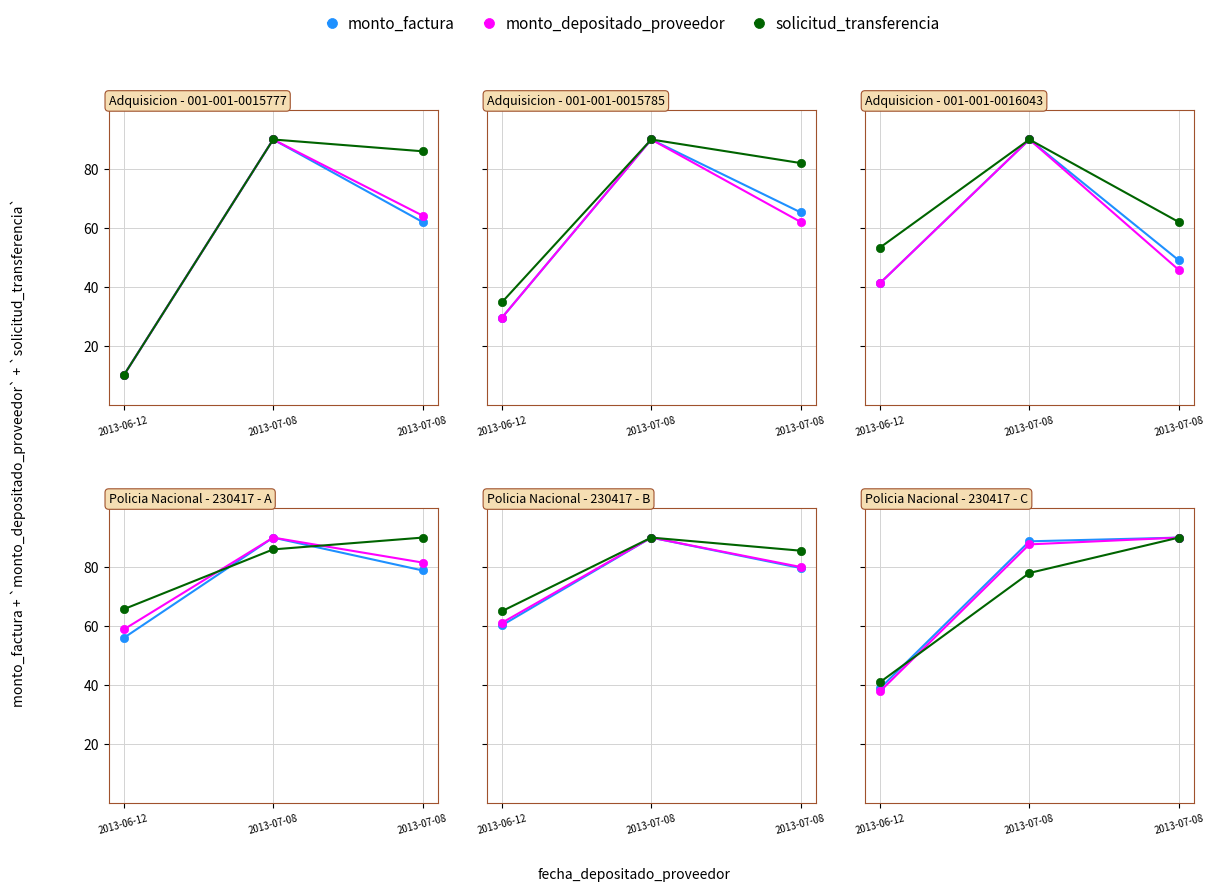

How many data points in solicitud_transferencia are above 77?

2